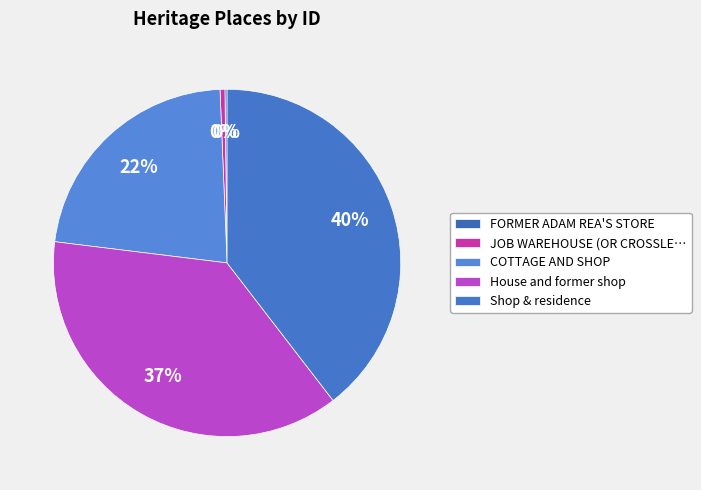

The COTTAGE AND SHOP slice represents 34% of the pie. True or false?

False